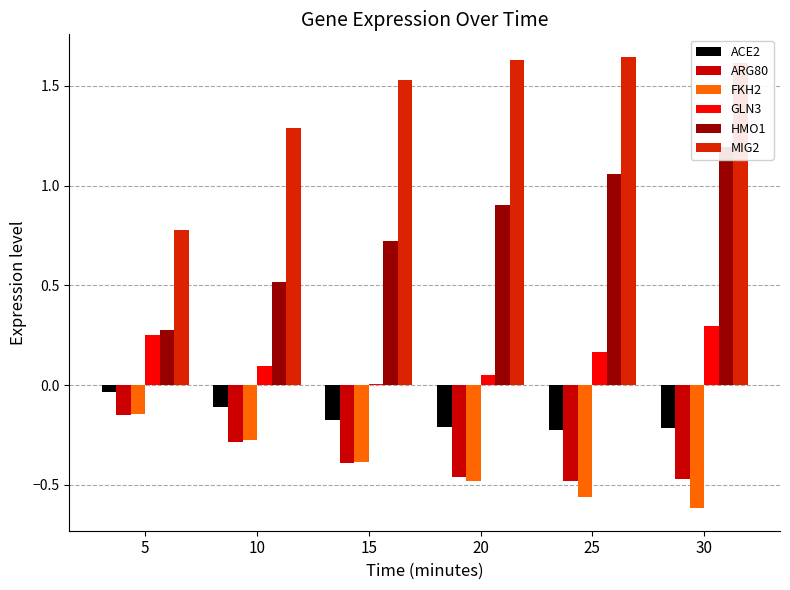

Read the FKH2 value at 30.

-0.6